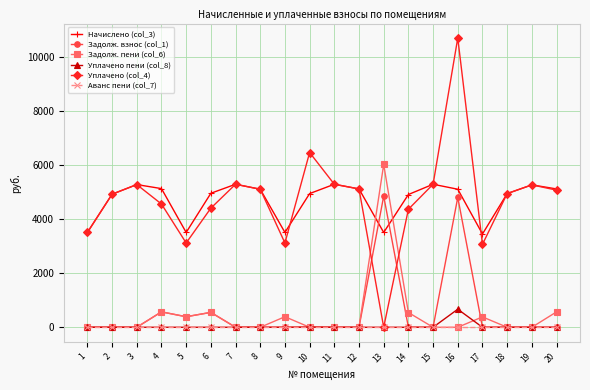

What is the highest value of the Задолж. взнос (col_1) series?

4861.7